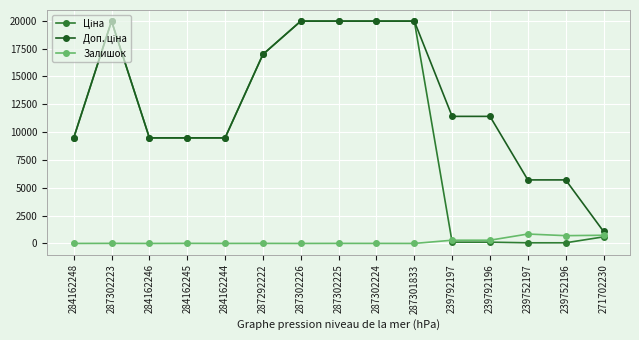

At how many categories does at least one series exceed 14012?

6